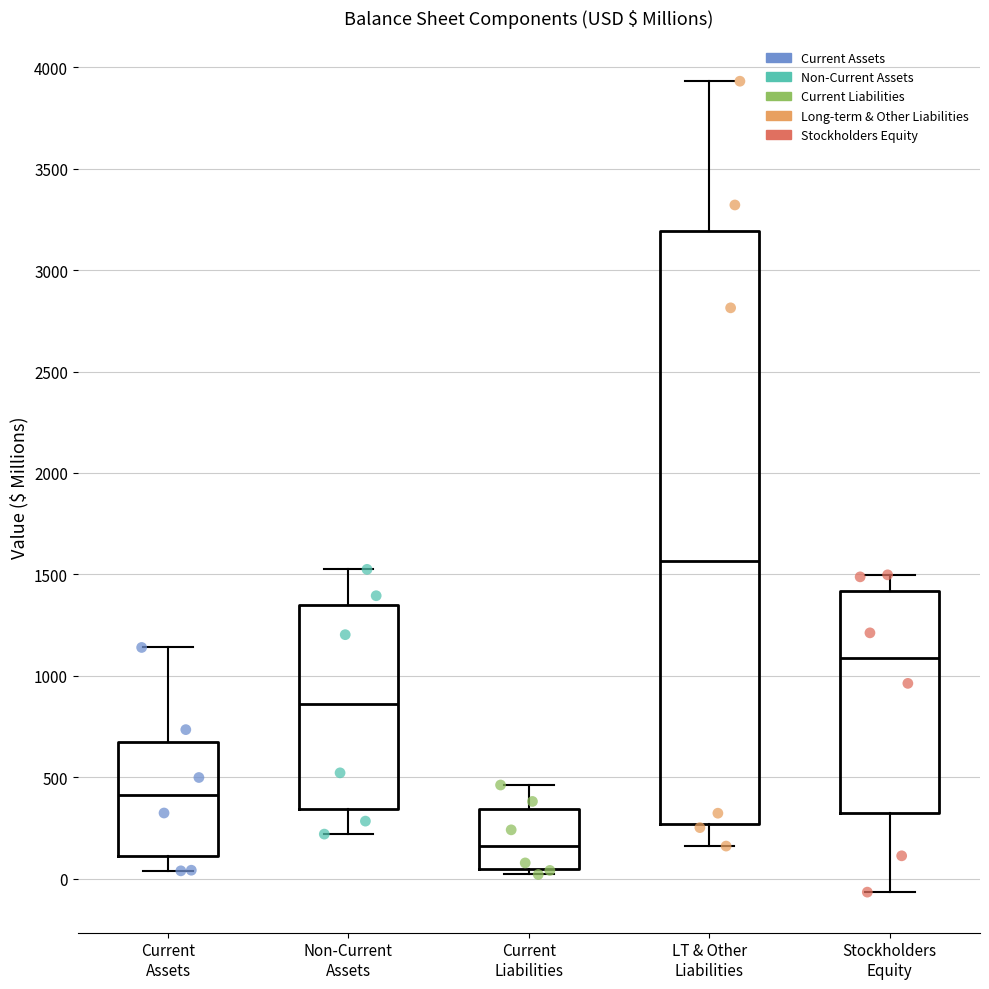

Which box has the highest median line?

LT & Other Liabilities